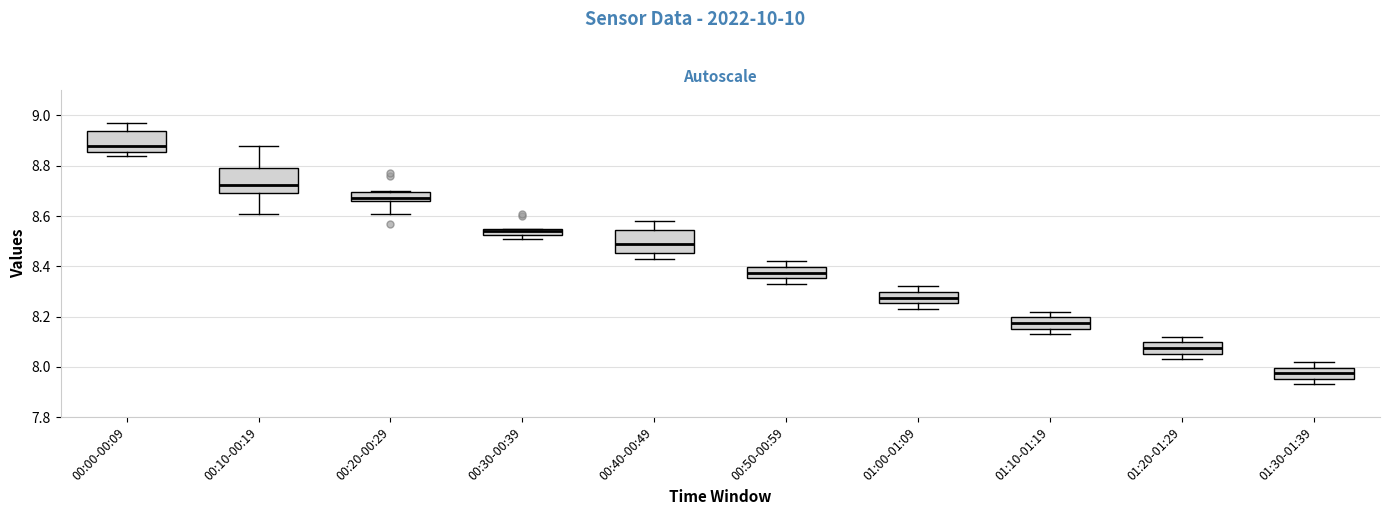

Which box has the lowest median line?

01:30-01:39